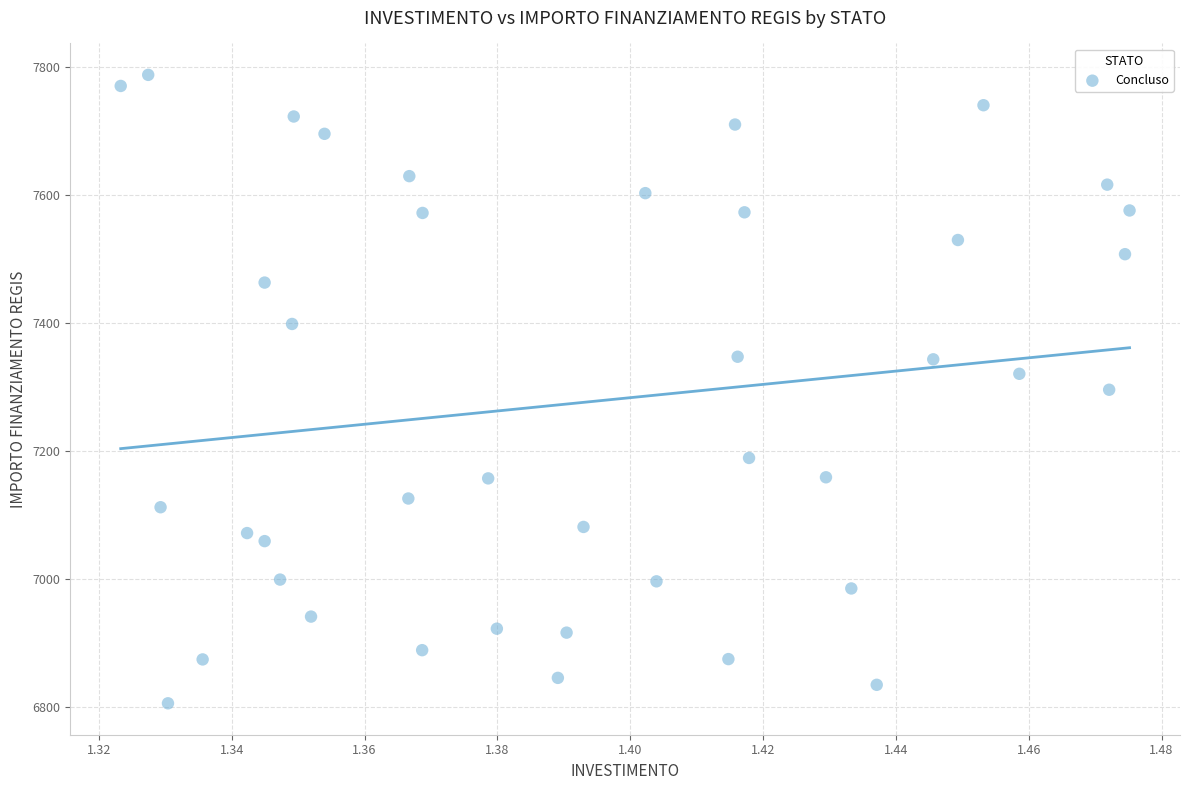

What is the range of Y values (max minus min)?

981.4